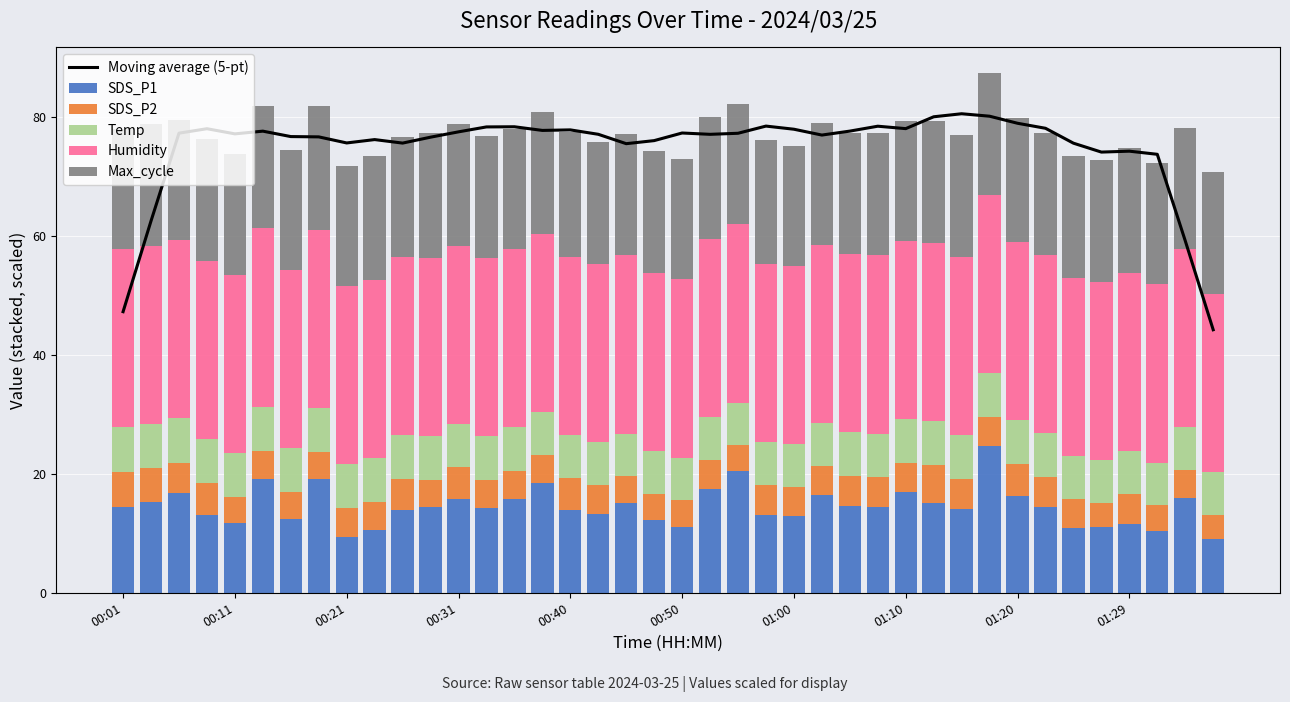

Which series has the largest total across all categories?

Moving average (5-pt)